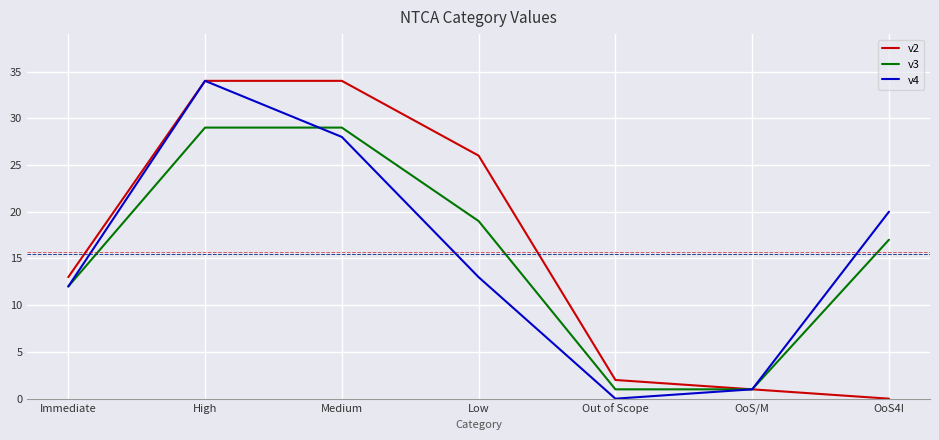

What is the sum of all v3 values?

108